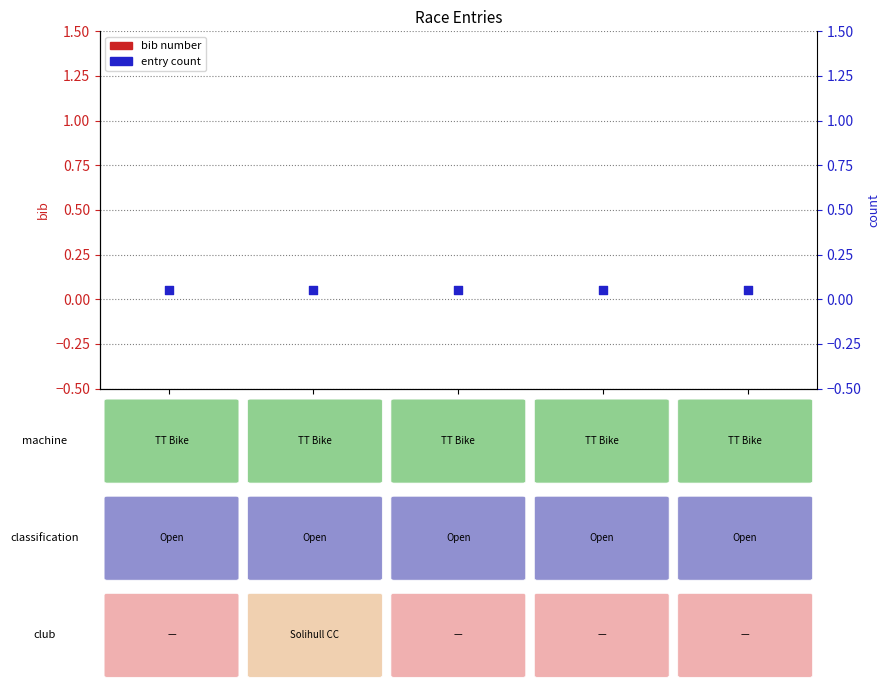

Is the value of bib number at Colin greater than the value of entry count at Colin?

No